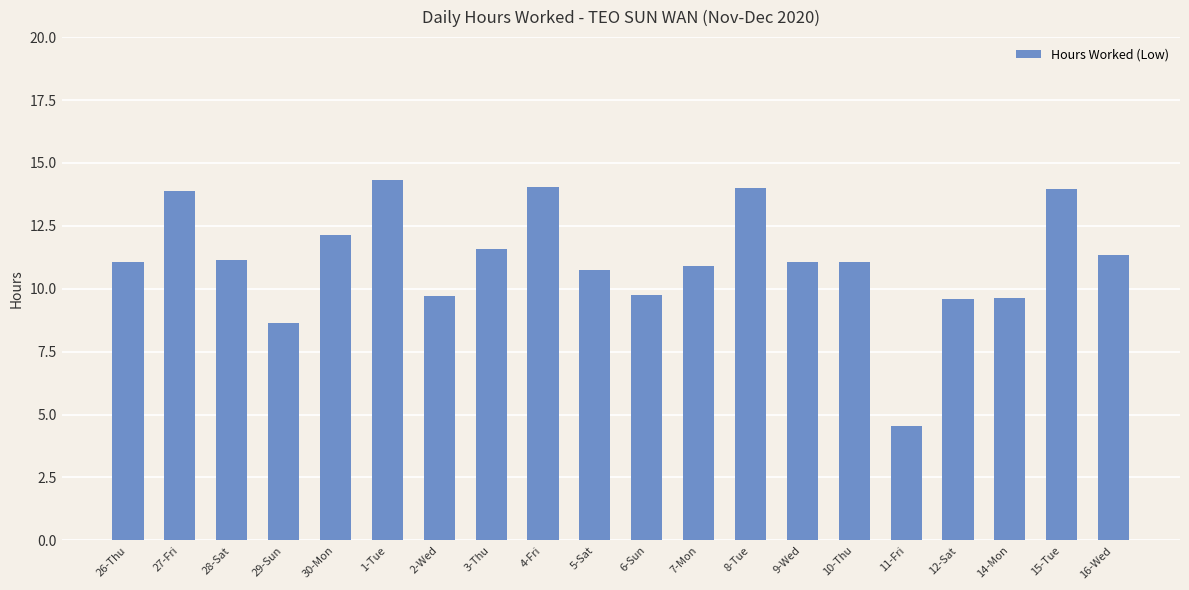

Count the number of categories in the chart.

20